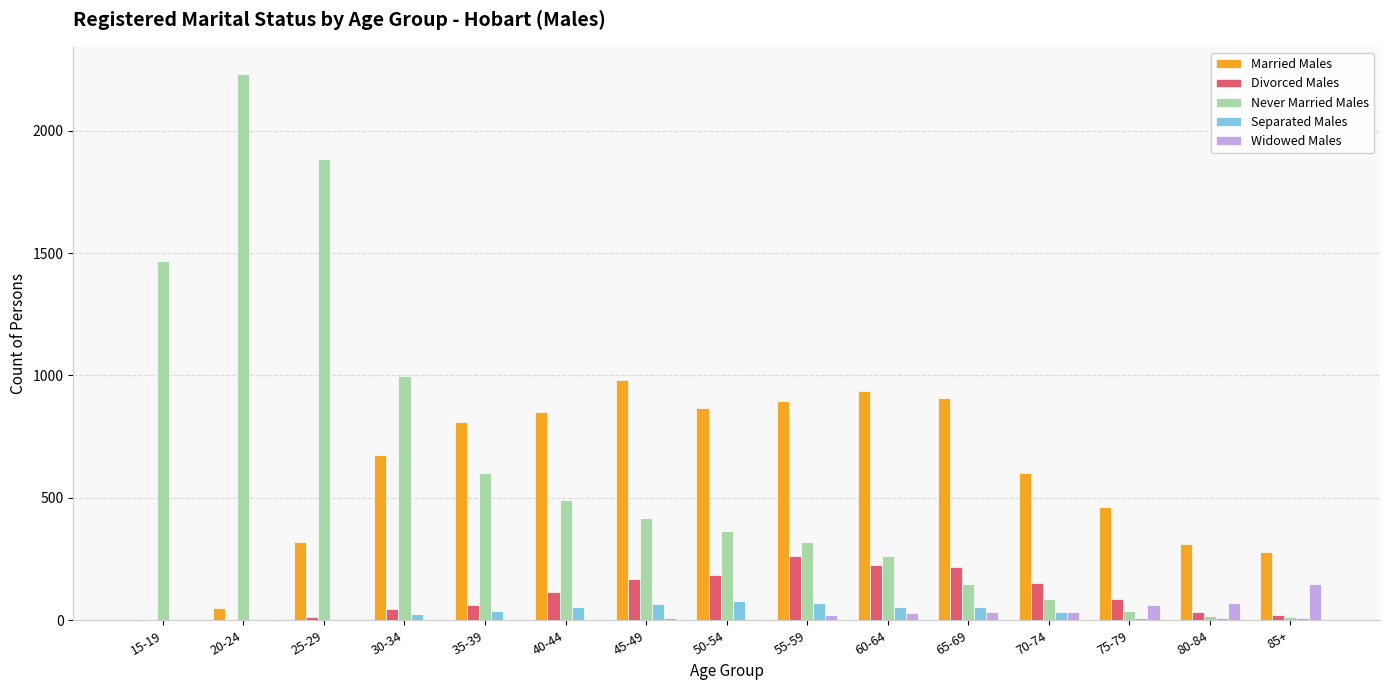

The Married Males series shows 1415 at 50-54. True or false?

False